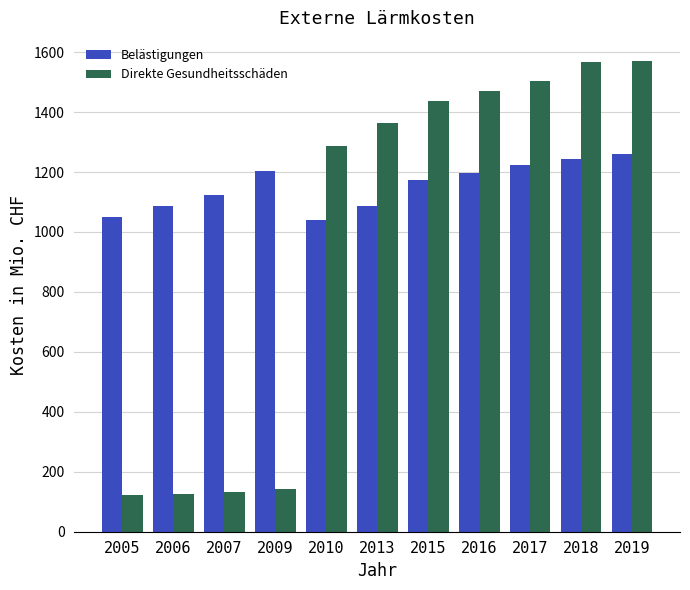

How many data points does each series have?

11